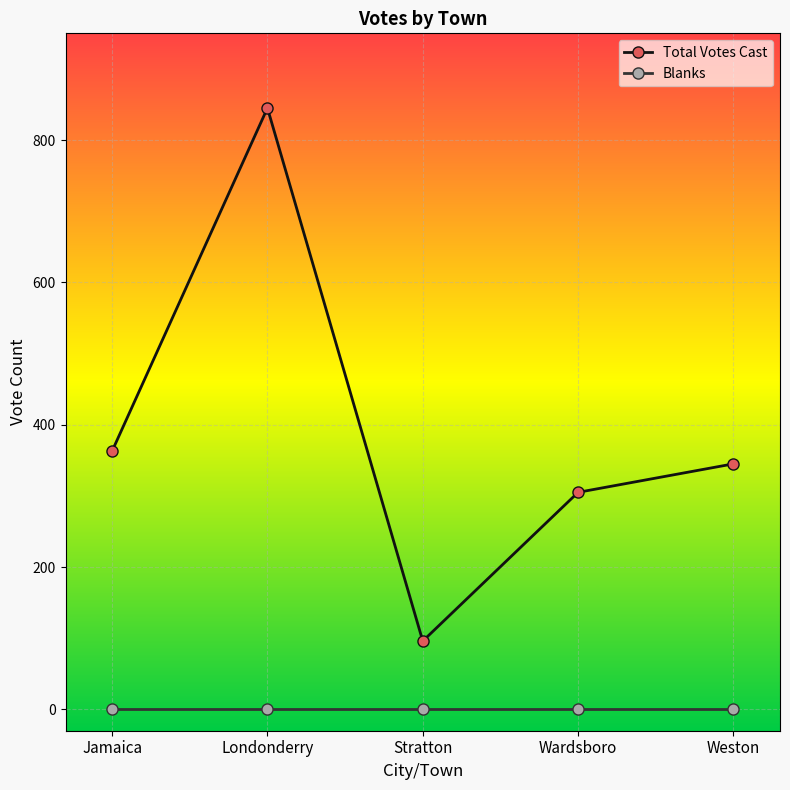

List the series in order of their overall mean, highest first.

Total Votes Cast, Blanks